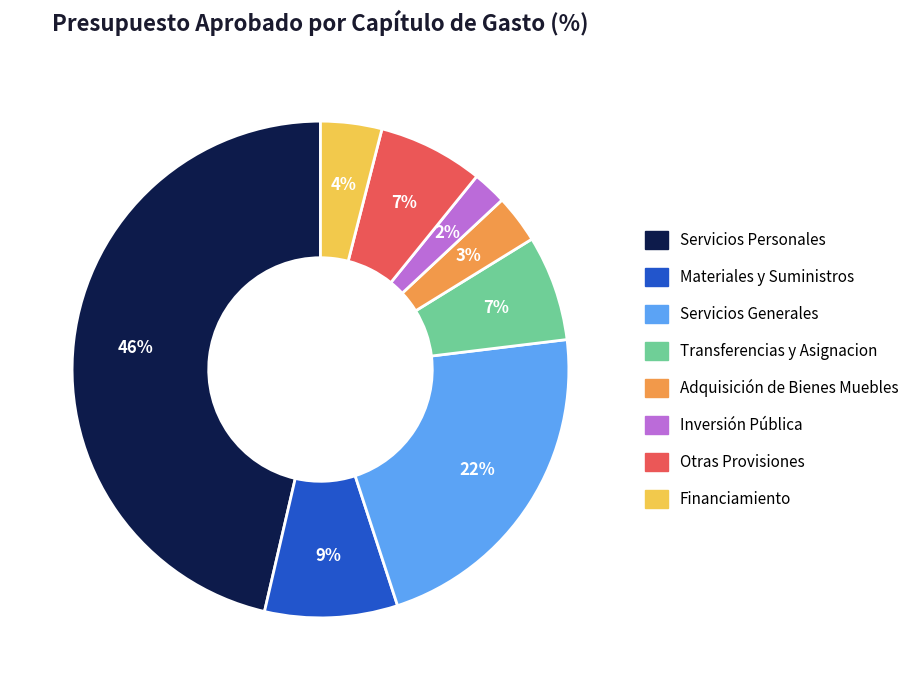

What percentage is the Inversión Pública slice, to the nearest percent?

2%